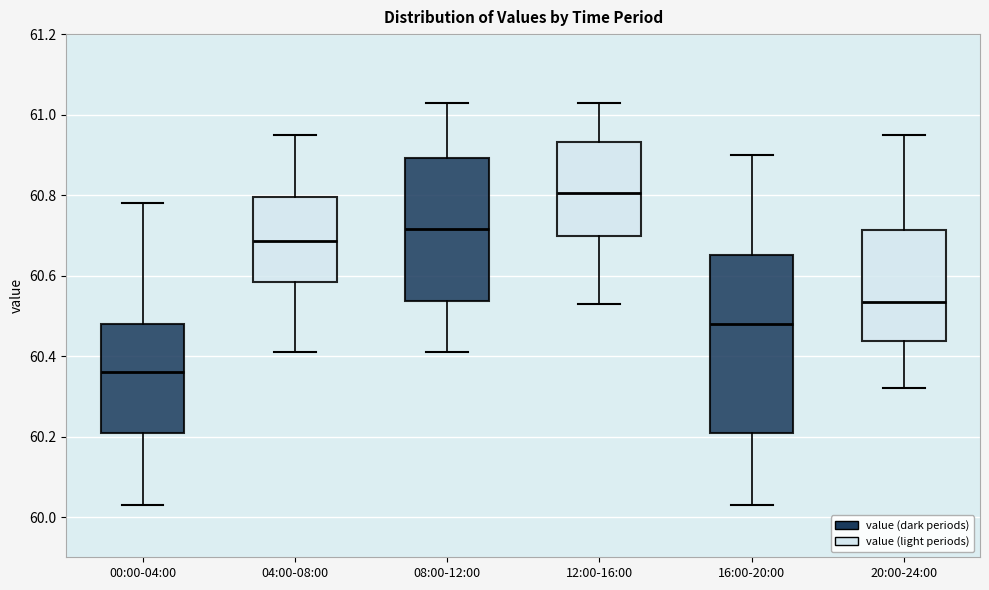

Which box has the lowest median line?

00:00-04:00